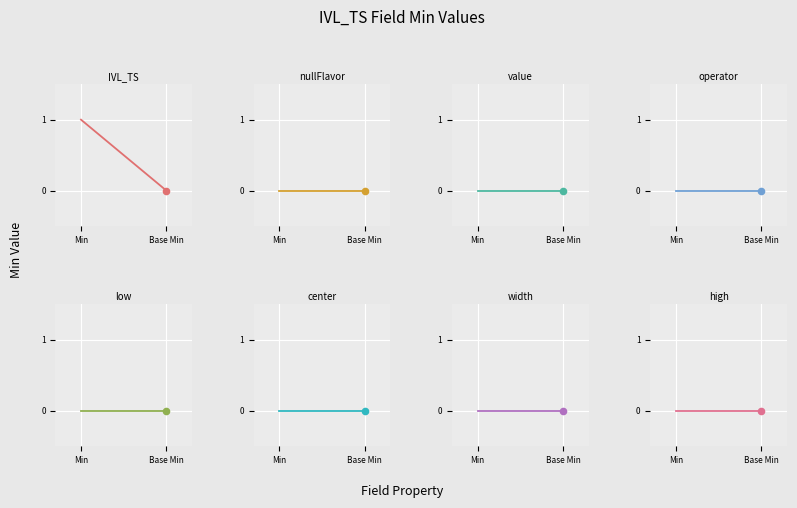

Which series has the largest total across all categories?

IVL_TS